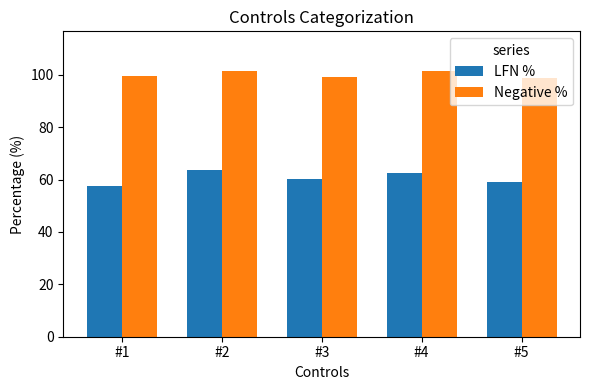

Count the number of data series in this chart.

2